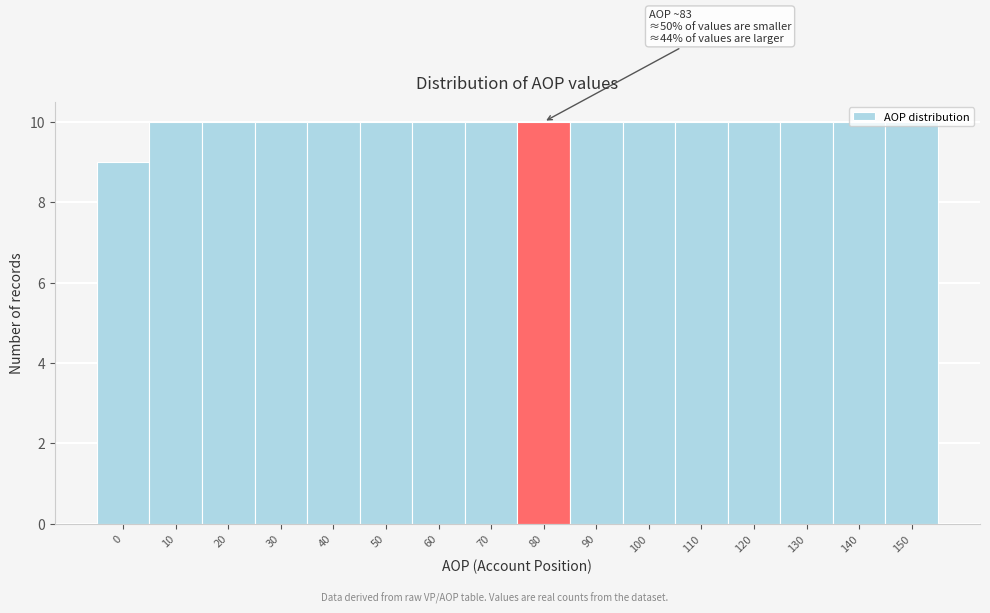

What is the value of the 2nd bar from the left?

10